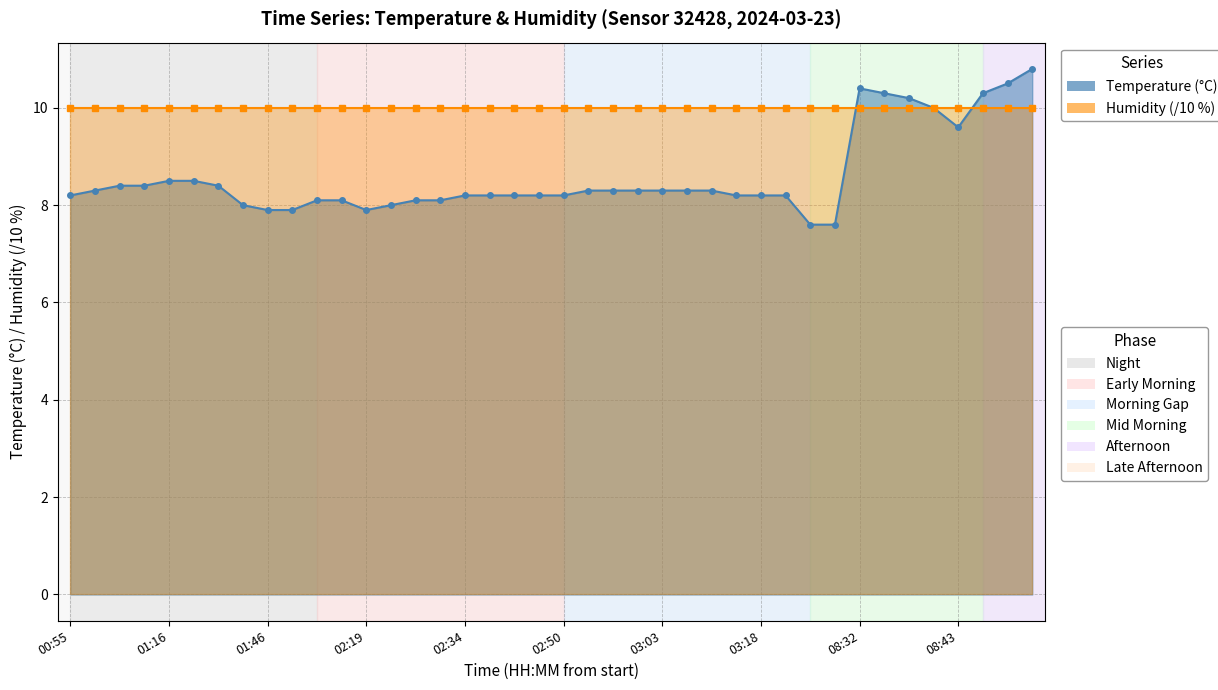

List the labels in order of value, largest first.

14:14, 14:12, 08:32, 08:34, 14:09, 08:37, 08:40, 08:43, 01:16, 01:19, 01:02, 01:05, 01:32, 00:59, 02:53, 02:57, 03:00, 03:03, 03:06, 03:09, 00:55, 02:34, 02:37, 02:41, 02:44, 02:50, 03:12, 03:18, 03:25, 02:12, 02:16, 02:25, 02:31, 01:39, 02:22, 01:46, 02:09, 02:19, 07:23, 07:25